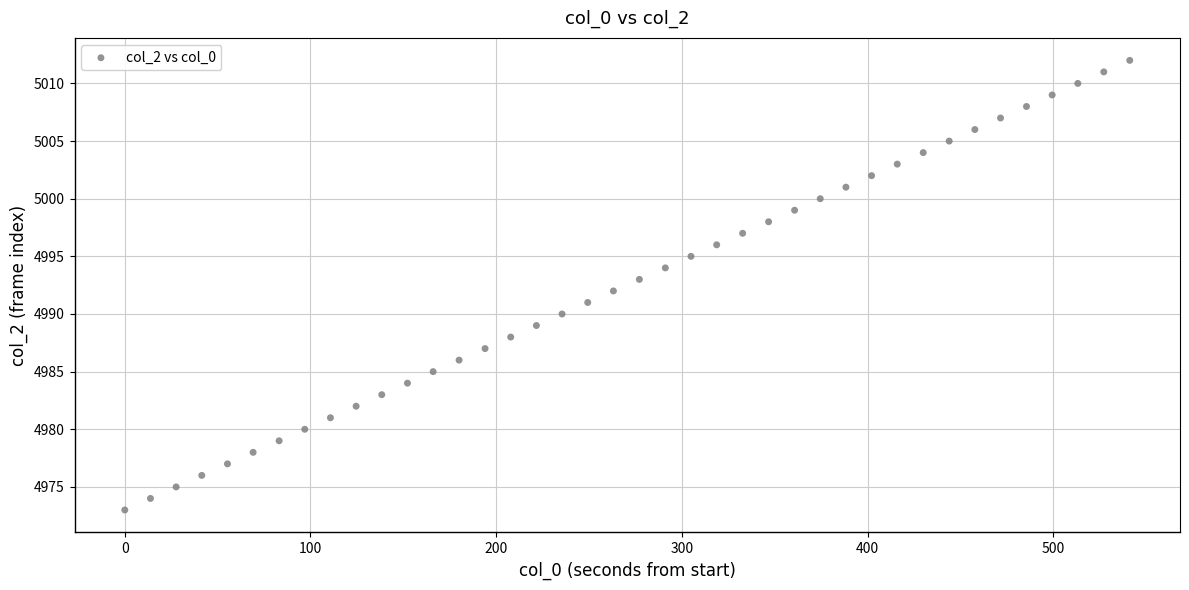

What is the range of Y values (max minus min)?

39